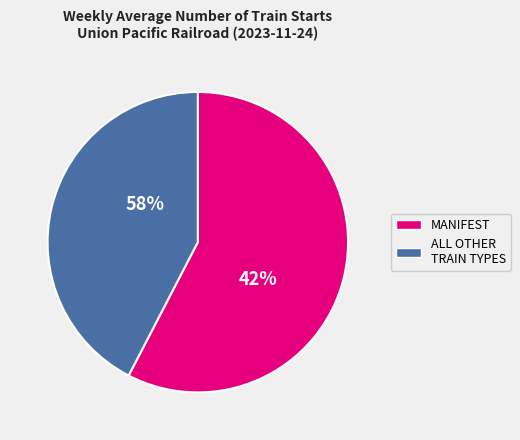

Is there any slice that represents more than half of the pie?

Yes